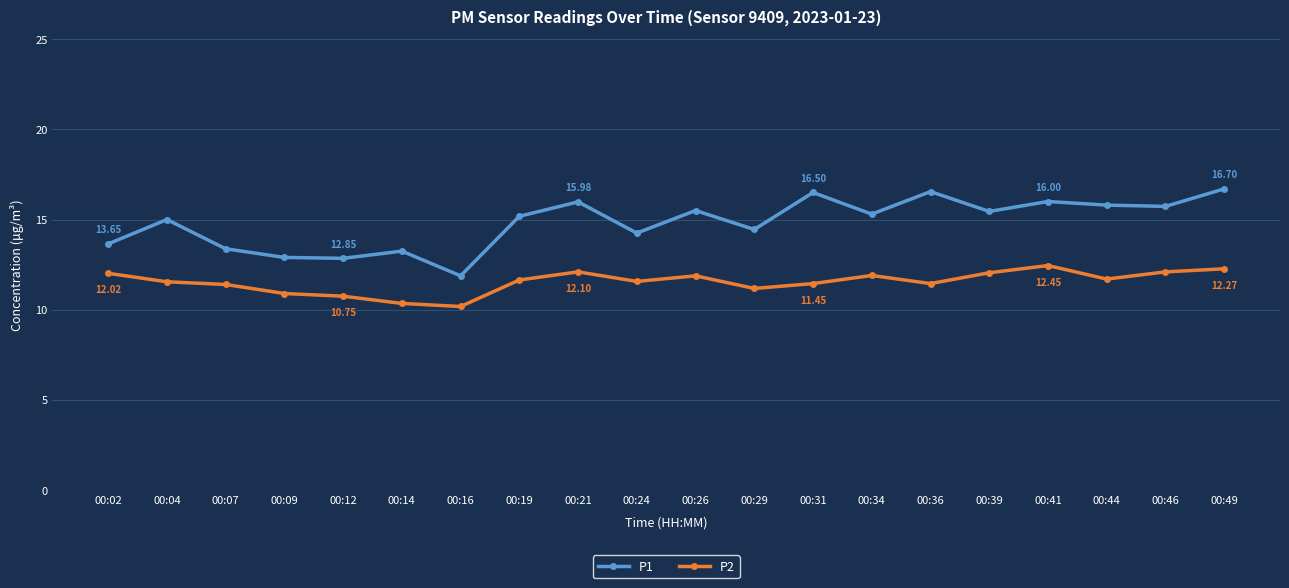

What is the approximate value of P1 at 00:36?

16.6